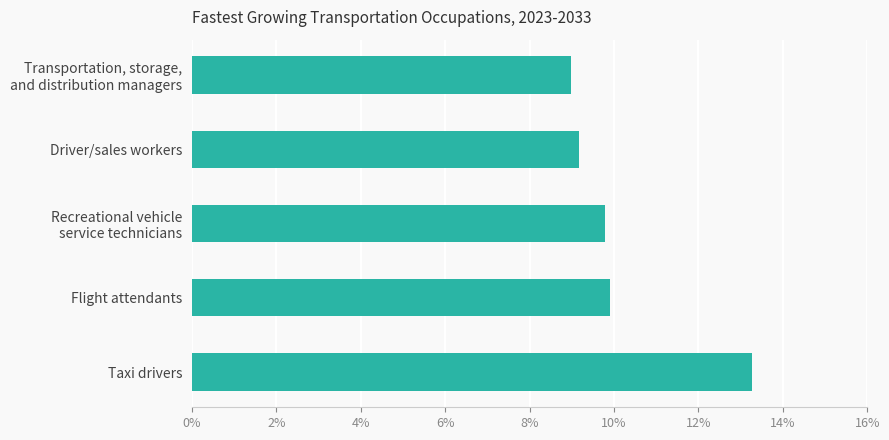

What is the difference between the second highest and minimum values?

0.9